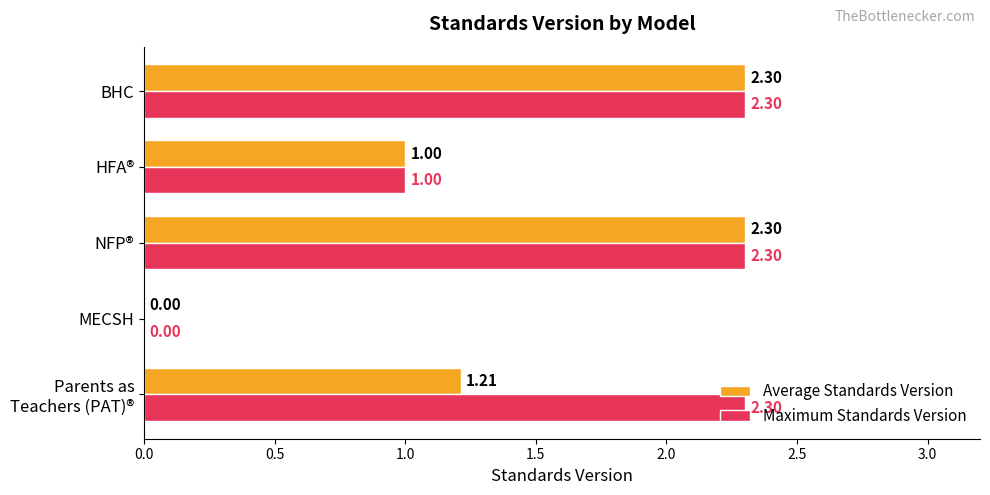

What are all the series names shown in the legend?

Average Standards Version, Maximum Standards Version